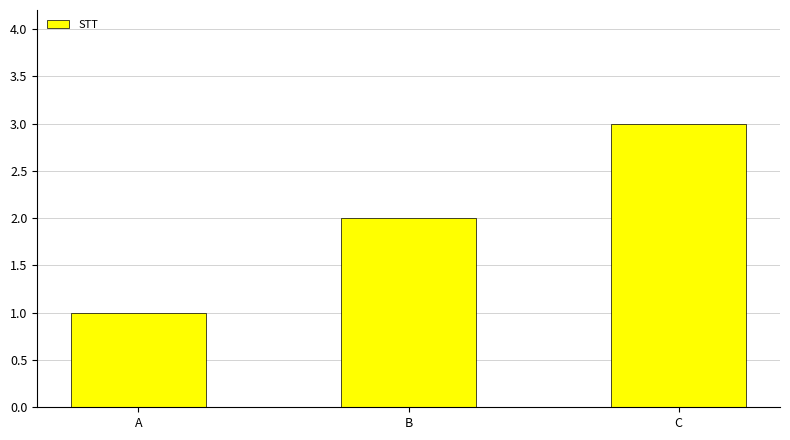

Reading left to right, extract all data points from this chart.

A=1	B=2	C=3